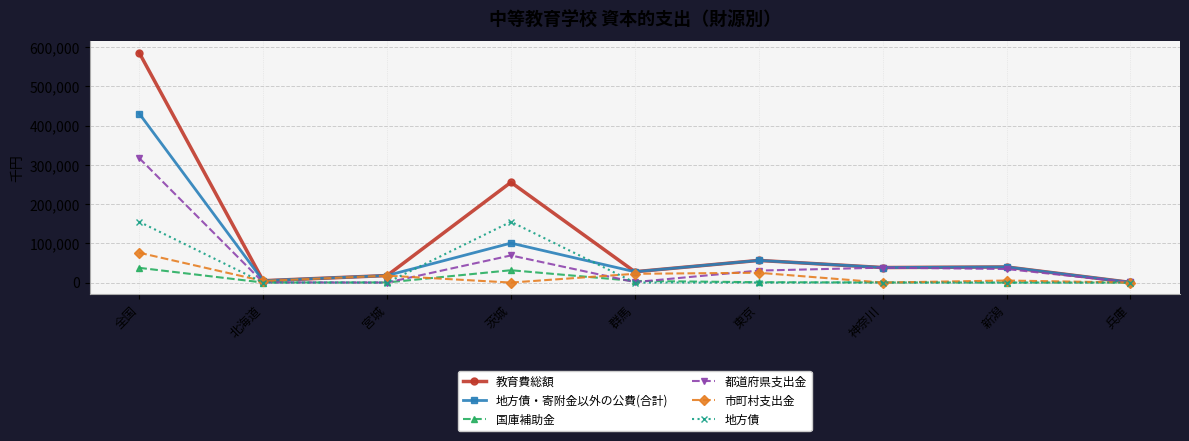

Where is the first local maximum for 地方債・寄附金以外の公費(合計)?

茨城